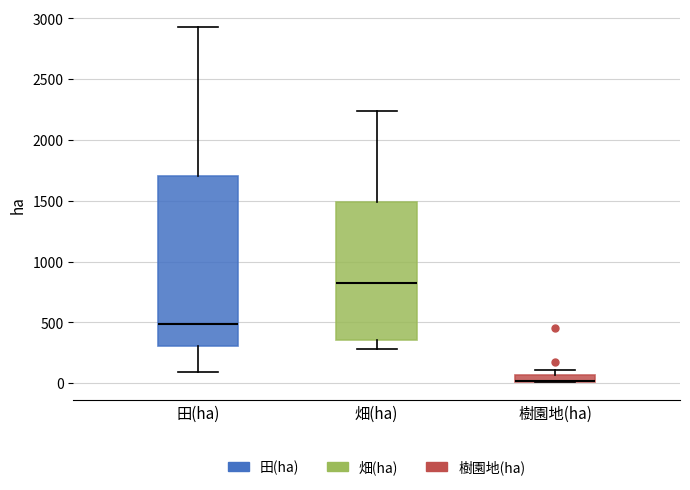

Where is the lower edge of the box for 樹園地(ha) on the y-axis? The values are not printed on the chart, so give them approximately, as read against the axis.

0